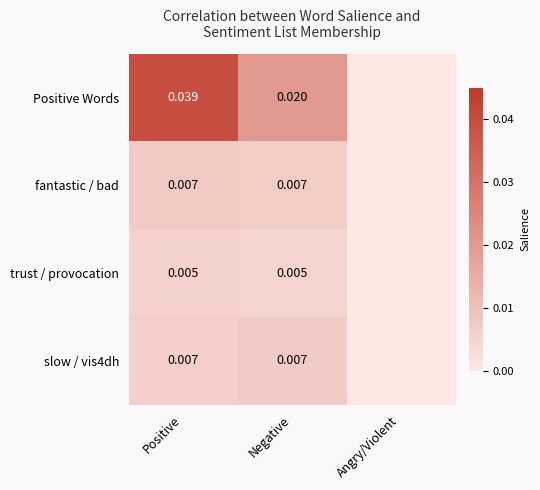

Which series changed the most between Positive and Negative?

Positive Words